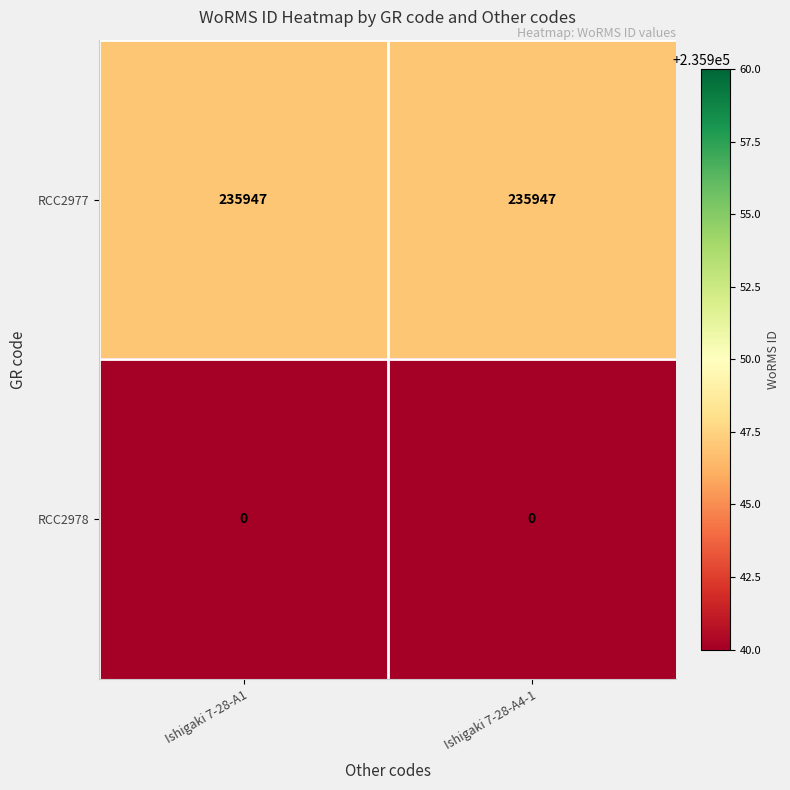

Reading left to right, what are all the values shown in this chart?

RCC2977: Ishigaki 7-28-A1=235947	Ishigaki 7-28-A4-1=235947
RCC2978: Ishigaki 7-28-A1=0	Ishigaki 7-28-A4-1=0